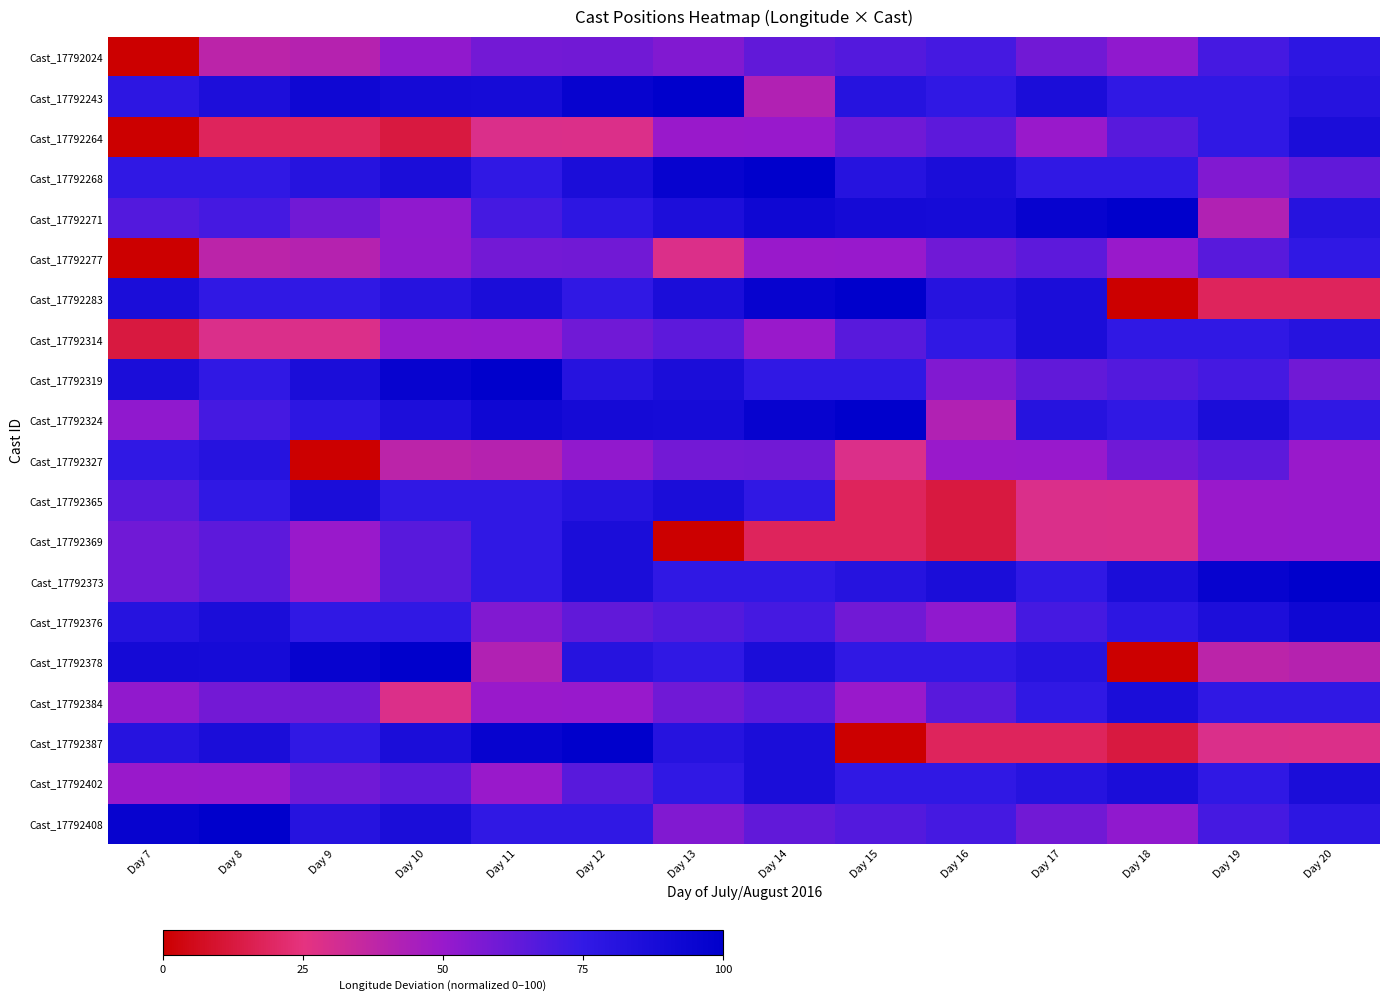

Reading left to right, transcribe all the data shown in this chart.

Cast_17792024: Day 7=0.0	Day 8=39.0	Day 9=41.0	Day 10=51.9	Day 11=59.3	Day 12=59.4	Day 13=55.8	Day 14=63.6	Day 15=66.9	Day 16=70.5	Day 17=59.4	Day 18=52.3	Day 19=70.5	Day 20=77.5
Cast_17792243: Day 7=77.5	Day 8=85.3	Day 9=92.5	Day 10=89.3	Day 11=88.8	Day 12=96.2	Day 13=100.0	Day 14=42.0	Day 15=81.2	Day 16=76.0	Day 17=86.5	Day 18=75.9	Day 19=76.5	Day 20=81.2
Cast_17792264: Day 7=0.0	Day 8=18.1	Day 9=18.0	Day 10=12.9	Day 11=28.5	Day 12=28.3	Day 13=49.6	Day 14=50.4	Day 15=60.0	Day 16=64.6	Day 17=49.7	Day 18=65.7	Day 19=75.9	Day 20=86.6
Cast_17792268: Day 7=75.9	Day 8=76.5	Day 9=81.2	Day 10=86.5	Day 11=76.0	Day 12=86.3	Day 13=96.2	Day 14=100.0	Day 15=81.2	Day 16=86.5	Day 17=75.9	Day 18=76.5	Day 19=55.8	Day 20=63.6
Cast_17792271: Day 7=66.9	Day 8=70.5	Day 9=59.4	Day 10=52.3	Day 11=70.5	Day 12=77.5	Day 13=85.3	Day 14=92.5	Day 15=89.3	Day 16=88.8	Day 17=96.2	Day 18=100.0	Day 19=42.0	Day 20=81.2
Cast_17792277: Day 7=0.0	Day 8=39.0	Day 9=41.0	Day 10=51.9	Day 11=59.3	Day 12=59.4	Day 13=28.3	Day 14=49.6	Day 15=50.4	Day 16=60.0	Day 17=64.6	Day 18=49.7	Day 19=65.7	Day 20=75.9
Cast_17792283: Day 7=86.6	Day 8=75.9	Day 9=76.5	Day 10=81.2	Day 11=86.5	Day 12=76.0	Day 13=86.3	Day 14=96.2	Day 15=100.0	Day 16=81.2	Day 17=86.5	Day 18=0.0	Day 19=18.1	Day 20=18.0
Cast_17792314: Day 7=12.9	Day 8=28.5	Day 9=28.3	Day 10=49.6	Day 11=50.4	Day 12=60.0	Day 13=64.6	Day 14=49.7	Day 15=65.7	Day 16=75.9	Day 17=86.6	Day 18=75.9	Day 19=76.5	Day 20=81.2
Cast_17792319: Day 7=86.5	Day 8=76.0	Day 9=86.3	Day 10=96.2	Day 11=100.0	Day 12=81.2	Day 13=86.5	Day 14=75.9	Day 15=76.5	Day 16=55.8	Day 17=63.6	Day 18=66.9	Day 19=70.5	Day 20=59.4
Cast_17792324: Day 7=52.3	Day 8=70.5	Day 9=77.5	Day 10=85.3	Day 11=92.5	Day 12=89.3	Day 13=88.8	Day 14=96.2	Day 15=100.0	Day 16=42.0	Day 17=81.2	Day 18=76.0	Day 19=86.5	Day 20=75.9
Cast_17792327: Day 7=76.5	Day 8=81.2	Day 9=0.0	Day 10=39.0	Day 11=41.0	Day 12=51.9	Day 13=59.3	Day 14=59.4	Day 15=28.3	Day 16=49.6	Day 17=50.4	Day 18=60.0	Day 19=64.6	Day 20=49.7
Cast_17792365: Day 7=65.7	Day 8=75.9	Day 9=86.6	Day 10=75.9	Day 11=76.5	Day 12=81.2	Day 13=86.5	Day 14=76.0	Day 15=18.0	Day 16=12.9	Day 17=28.5	Day 18=28.3	Day 19=49.6	Day 20=50.4
Cast_17792369: Day 7=60.0	Day 8=64.6	Day 9=49.7	Day 10=65.7	Day 11=75.9	Day 12=86.6	Day 13=0.0	Day 14=18.1	Day 15=18.0	Day 16=12.9	Day 17=28.5	Day 18=28.3	Day 19=49.6	Day 20=50.4
Cast_17792373: Day 7=60.0	Day 8=64.6	Day 9=49.7	Day 10=65.7	Day 11=75.9	Day 12=86.6	Day 13=75.9	Day 14=76.5	Day 15=81.2	Day 16=86.5	Day 17=76.0	Day 18=86.3	Day 19=96.2	Day 20=100.0
Cast_17792376: Day 7=81.2	Day 8=86.5	Day 9=75.9	Day 10=76.5	Day 11=55.8	Day 12=63.6	Day 13=66.9	Day 14=70.5	Day 15=59.4	Day 16=52.3	Day 17=70.5	Day 18=77.5	Day 19=85.3	Day 20=92.5
Cast_17792378: Day 7=89.3	Day 8=88.8	Day 9=96.2	Day 10=100.0	Day 11=42.0	Day 12=81.2	Day 13=76.0	Day 14=86.5	Day 15=75.9	Day 16=76.5	Day 17=81.2	Day 18=0.0	Day 19=39.0	Day 20=41.0
Cast_17792384: Day 7=51.9	Day 8=59.3	Day 9=59.4	Day 10=28.3	Day 11=49.6	Day 12=50.4	Day 13=60.0	Day 14=64.6	Day 15=49.7	Day 16=65.7	Day 17=75.9	Day 18=86.6	Day 19=75.9	Day 20=76.5
Cast_17792387: Day 7=81.2	Day 8=86.5	Day 9=76.0	Day 10=86.3	Day 11=96.2	Day 12=100.0	Day 13=81.2	Day 14=86.5	Day 15=0.0	Day 16=18.1	Day 17=18.0	Day 18=12.9	Day 19=28.5	Day 20=28.3
Cast_17792402: Day 7=49.6	Day 8=50.4	Day 9=60.0	Day 10=64.6	Day 11=49.7	Day 12=65.7	Day 13=75.9	Day 14=86.6	Day 15=75.9	Day 16=76.5	Day 17=81.2	Day 18=86.5	Day 19=76.0	Day 20=86.3
Cast_17792408: Day 7=96.2	Day 8=100.0	Day 9=81.2	Day 10=86.5	Day 11=75.9	Day 12=76.5	Day 13=55.8	Day 14=63.6	Day 15=66.9	Day 16=70.5	Day 17=59.4	Day 18=52.3	Day 19=70.5	Day 20=77.5